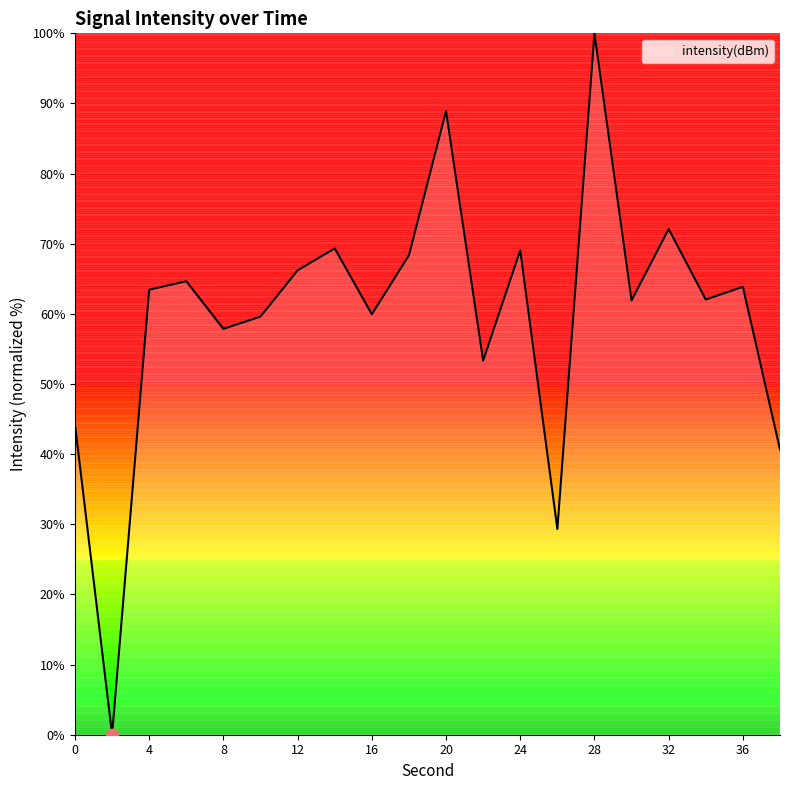

What is the greatest value displayed?

100.0